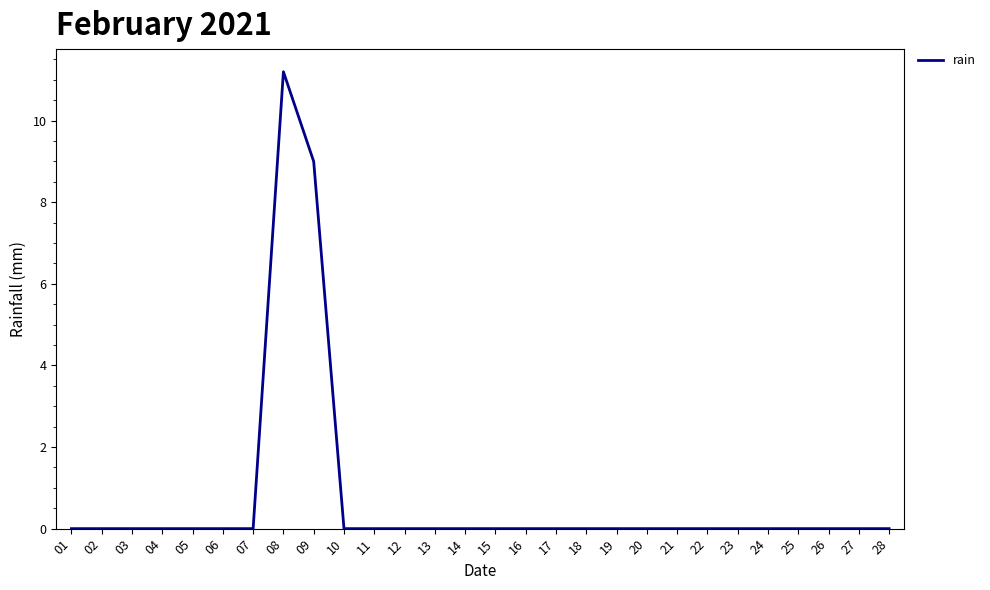

What is the change in value from 08 to 23?

-11.2